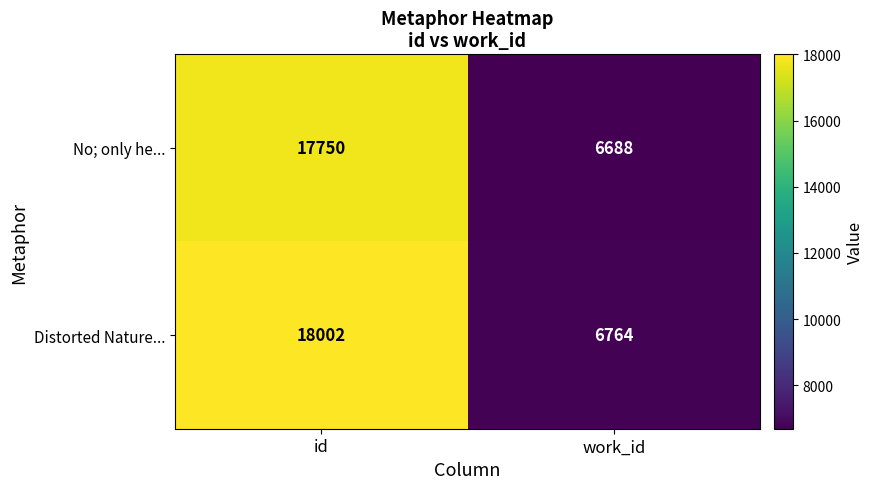

What is the minimum value shown in the chart?

6688